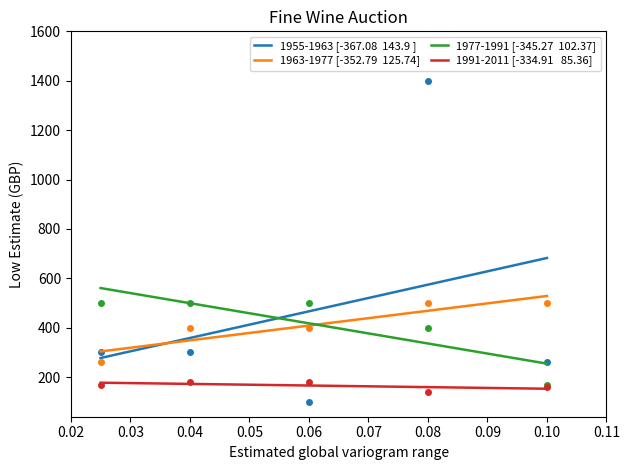

True or false: 1977-1991 Low Est has more than 1 interior local peaks.

False